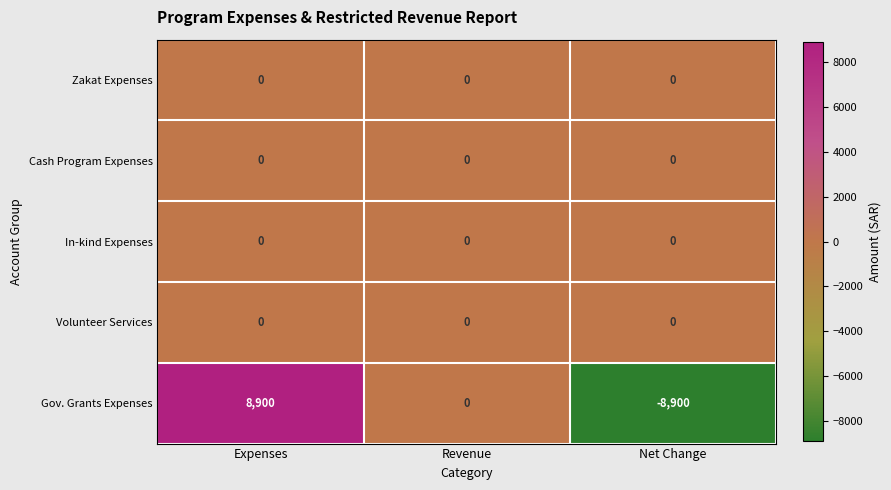

Reading left to right, extract all data points from this chart.

Zakat Expenses: Expenses=0	Revenue=0	Net Change=0
Cash Program Expenses: Expenses=0	Revenue=0	Net Change=0
In-kind Expenses: Expenses=0	Revenue=0	Net Change=0
Volunteer Services: Expenses=0	Revenue=0	Net Change=0
Gov. Grants Expenses: Expenses=8900	Revenue=0	Net Change=-8900